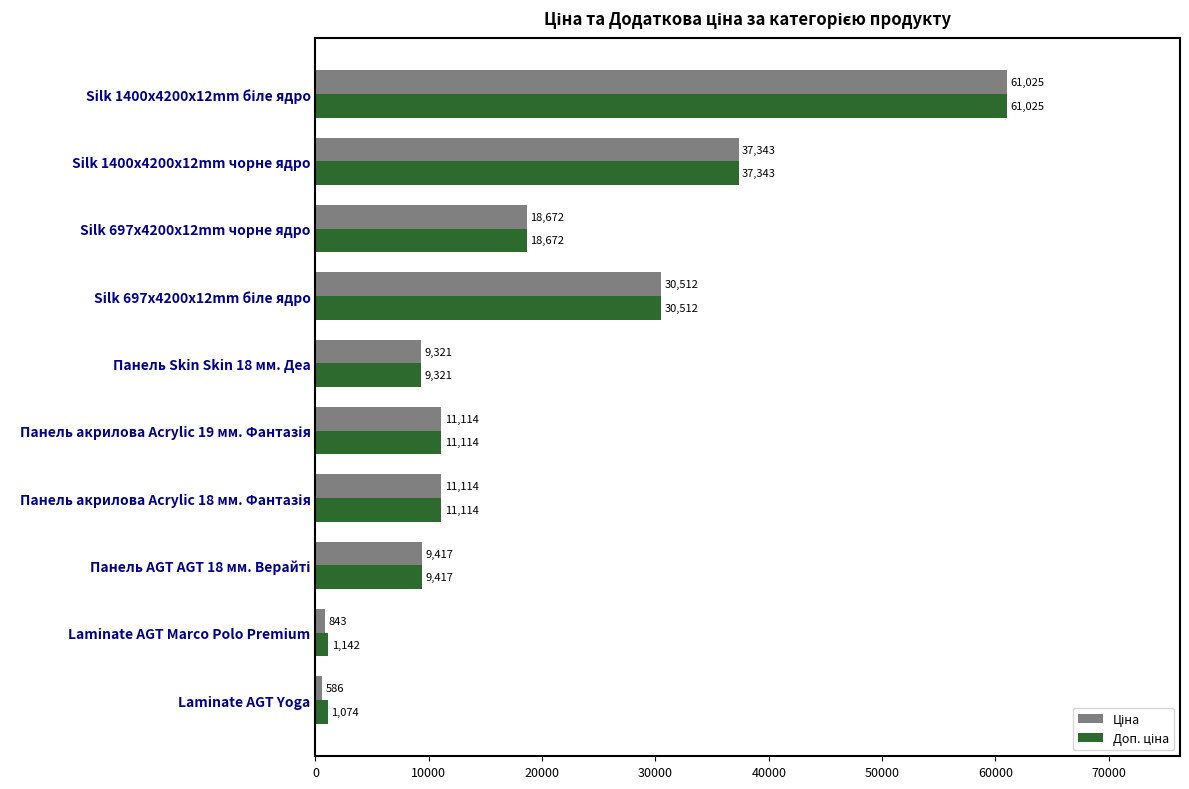

What is the minimum value shown in the chart?

586.0